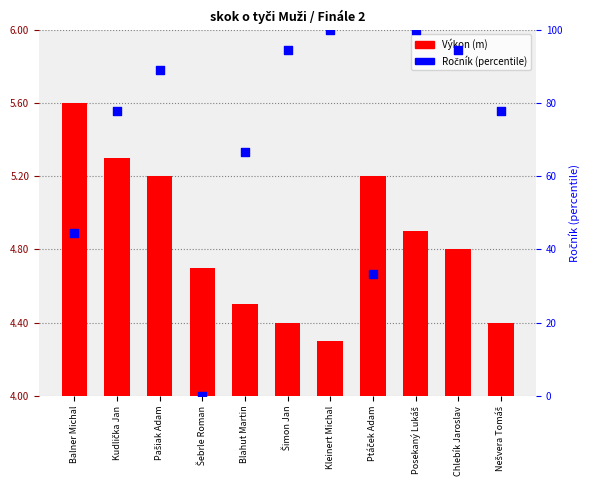

Which series reaches the minimum Y coordinate?

Ročník (percentile)